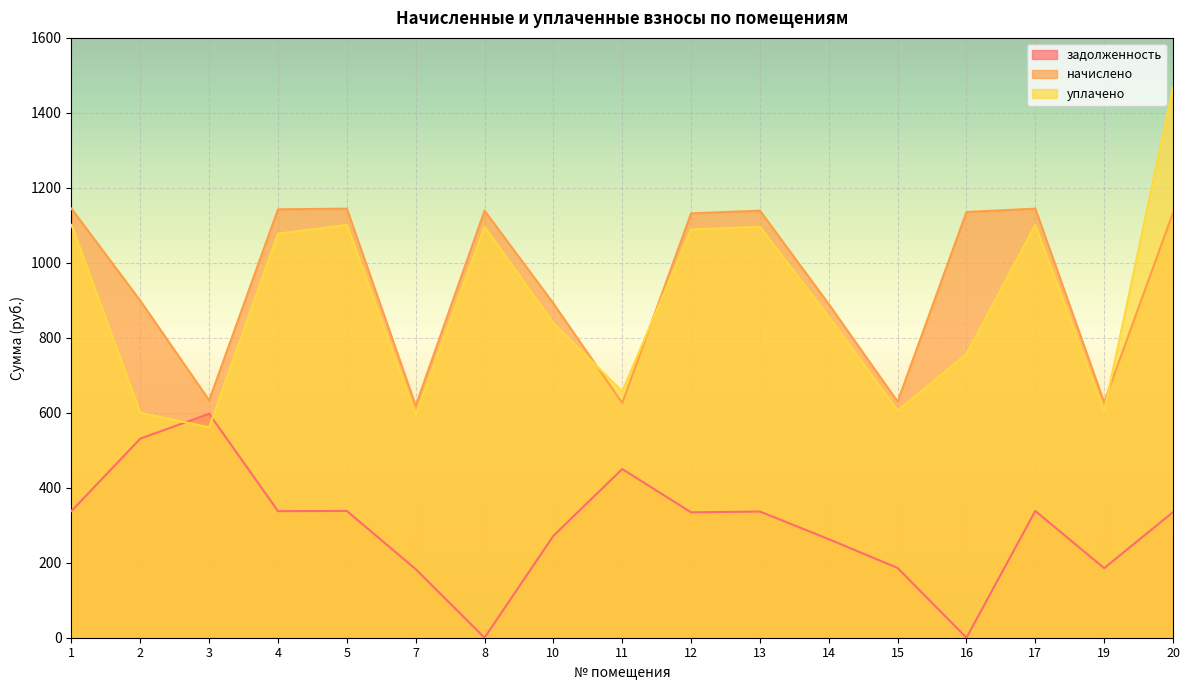

How many distinct data groups are displayed?

3